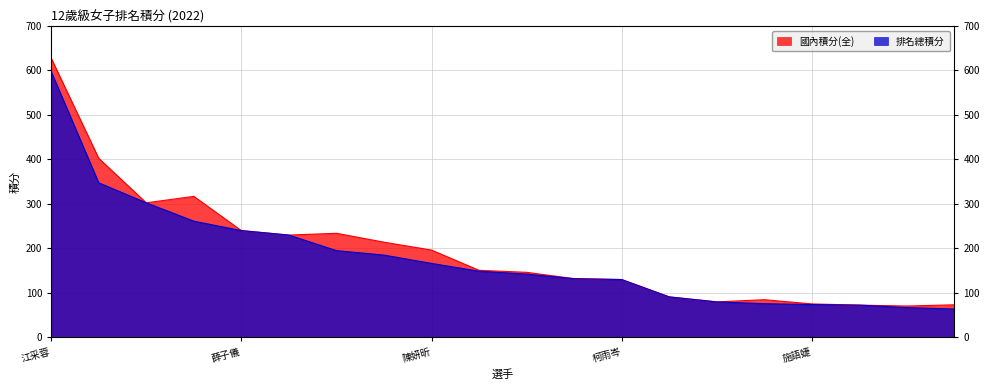

What is the difference between the 國內積分(全) values at 邱子恩 and 徐可倢?

170.8